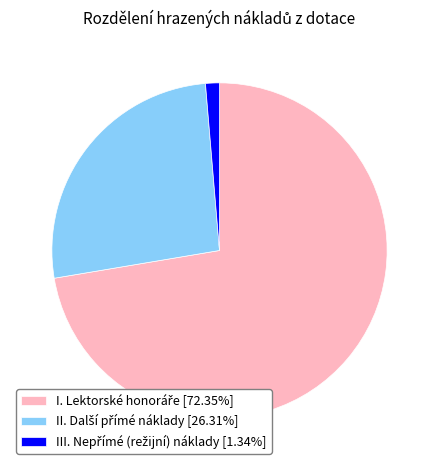

Does any single category account for the majority?

Yes